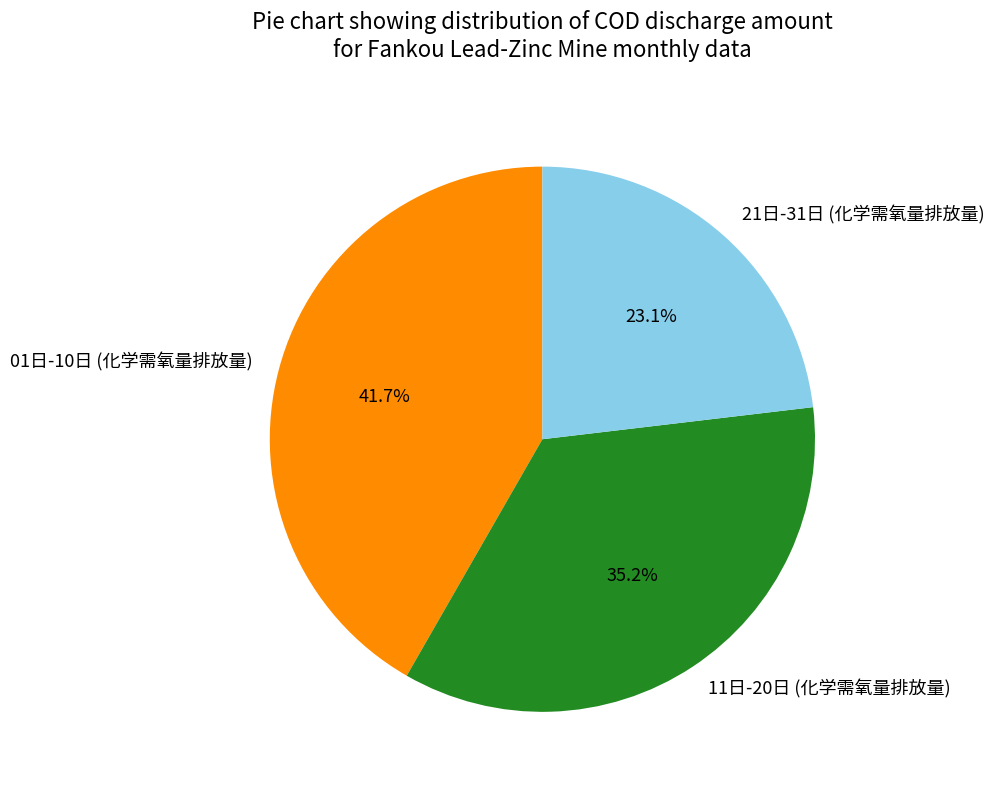

Between 01日-10日 (化学需氧量排放量) and 11日-20日 (化学需氧量排放量), which is larger?

01日-10日 (化学需氧量排放量)